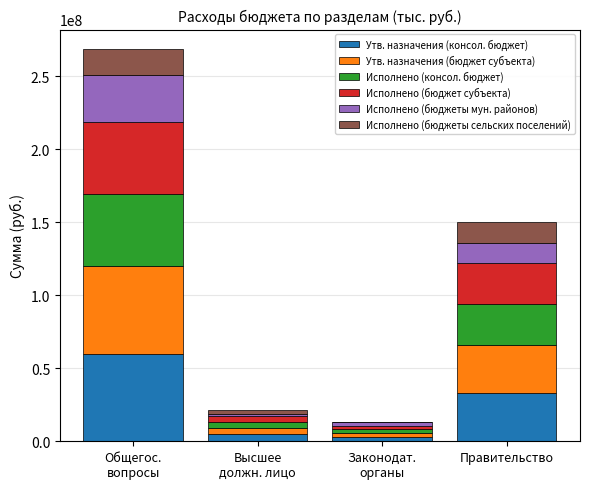

What is the maximum value for Утв. назначения (консол. бюджет)?

59875526.3